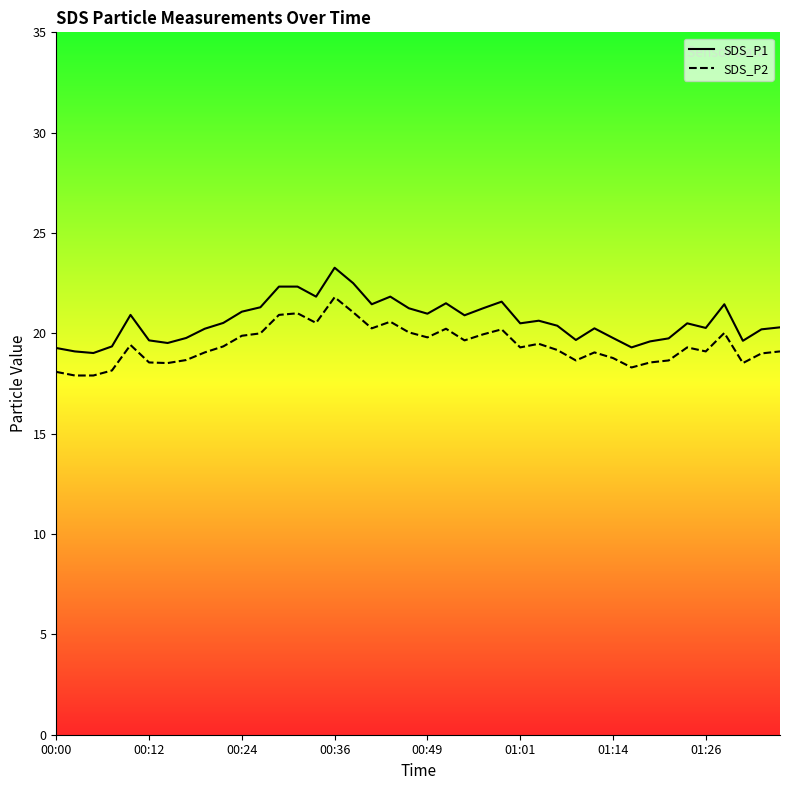

What is the value of the SDS_P1 point at the 23rd from the left?

20.9